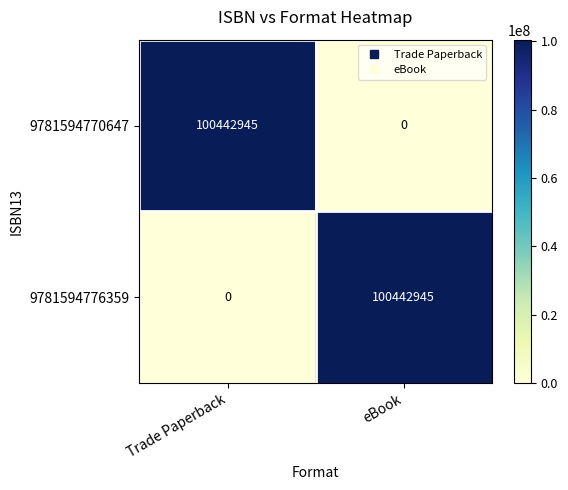

What is the total value across all series at Trade Paperback?

100442945